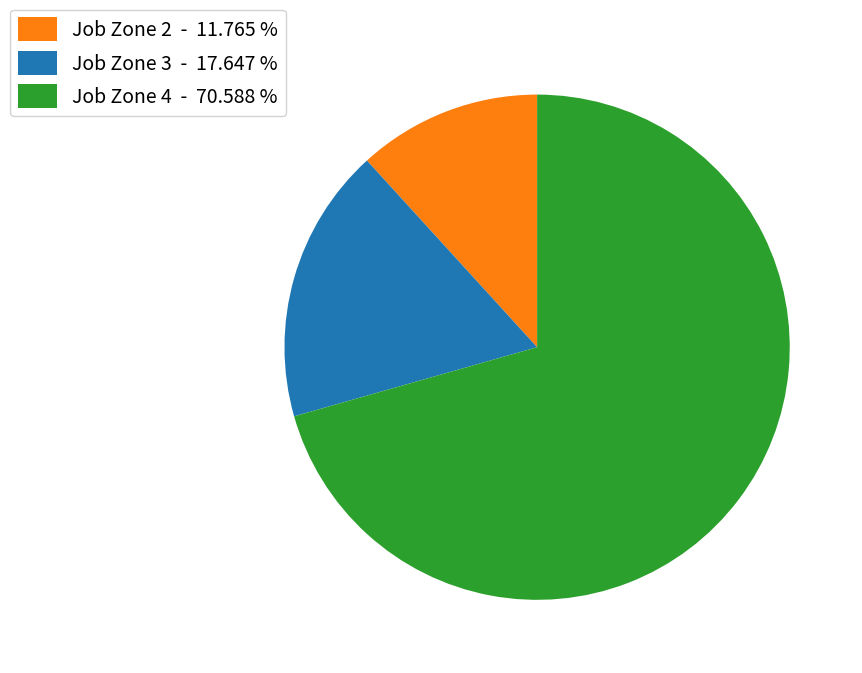

Is the sum of Job Zone 4 - 70.588 % and Job Zone 2 - 11.765 % greater than half?

Yes